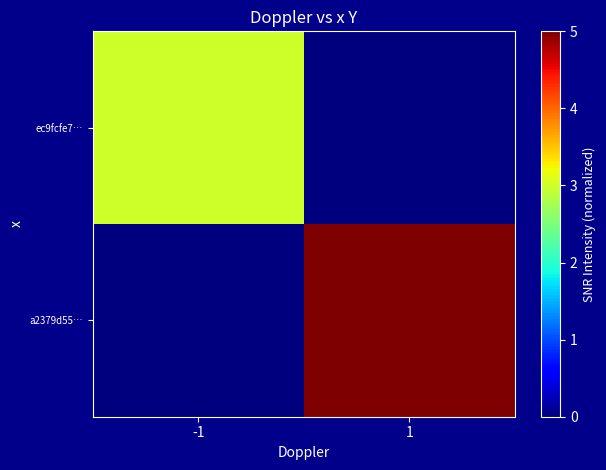

Reading left to right, list all the values displayed in this chart.

ec9fcfe7…: -1=3	1=0
a2379d55…: -1=0	1=5